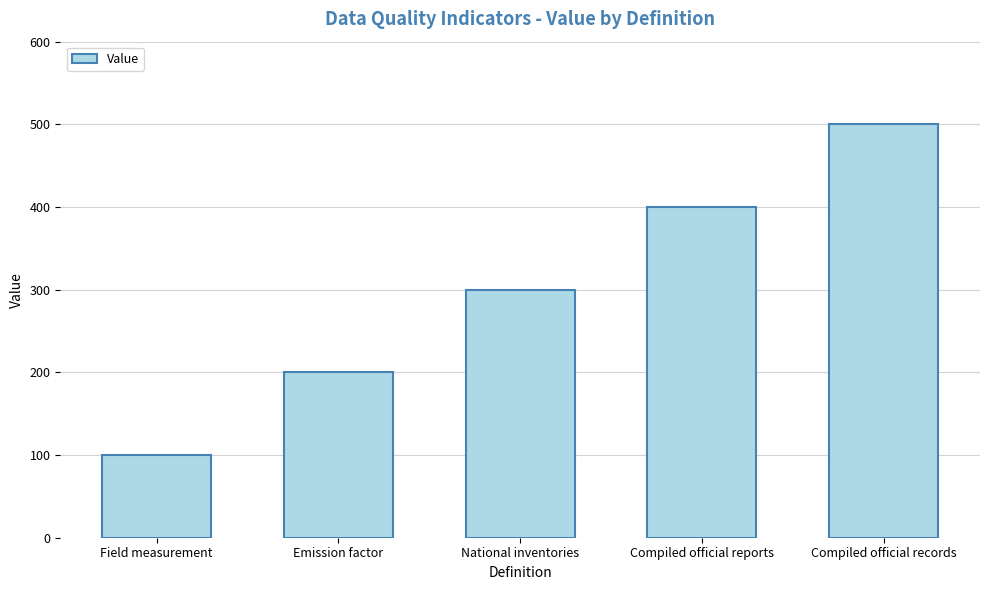

What is the average value?

300